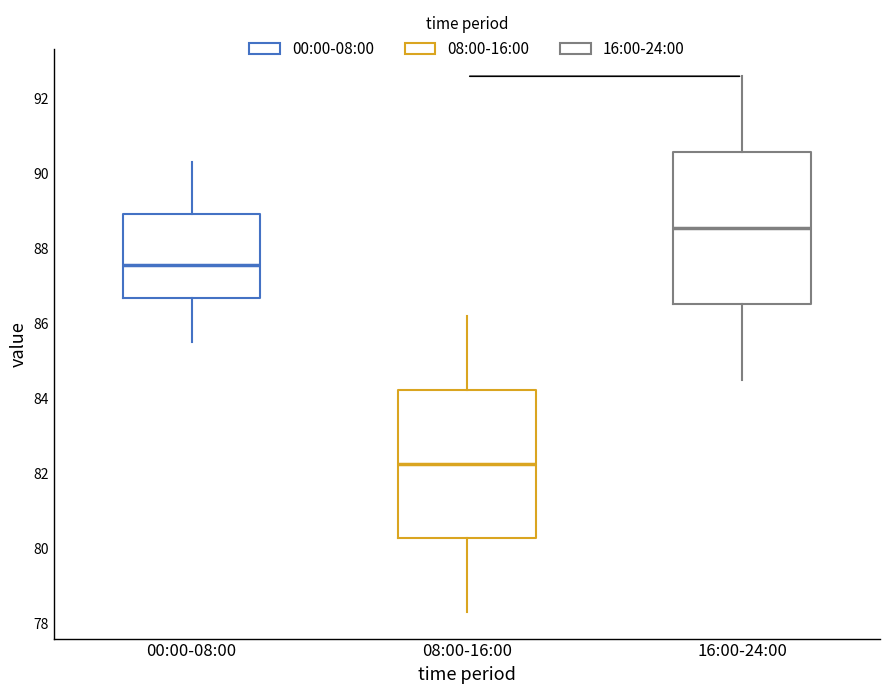

Reading left to right, read every box against the y-axis: the position of its median line, the range the box covers, and the ends of its whiskers. The values are not printed on the chart, so give them approximately, as read against the axis.

00:00-08:00: median 87.6, box 86.6 to 89.0, whiskers 85.6 to 90.4
08:00-16:00: median 82.2, box 80.2 to 84.2, whiskers 78.4 to 86.2
16:00-24:00: median 88.6, box 86.6 to 90.6, whiskers 84.6 to 92.6